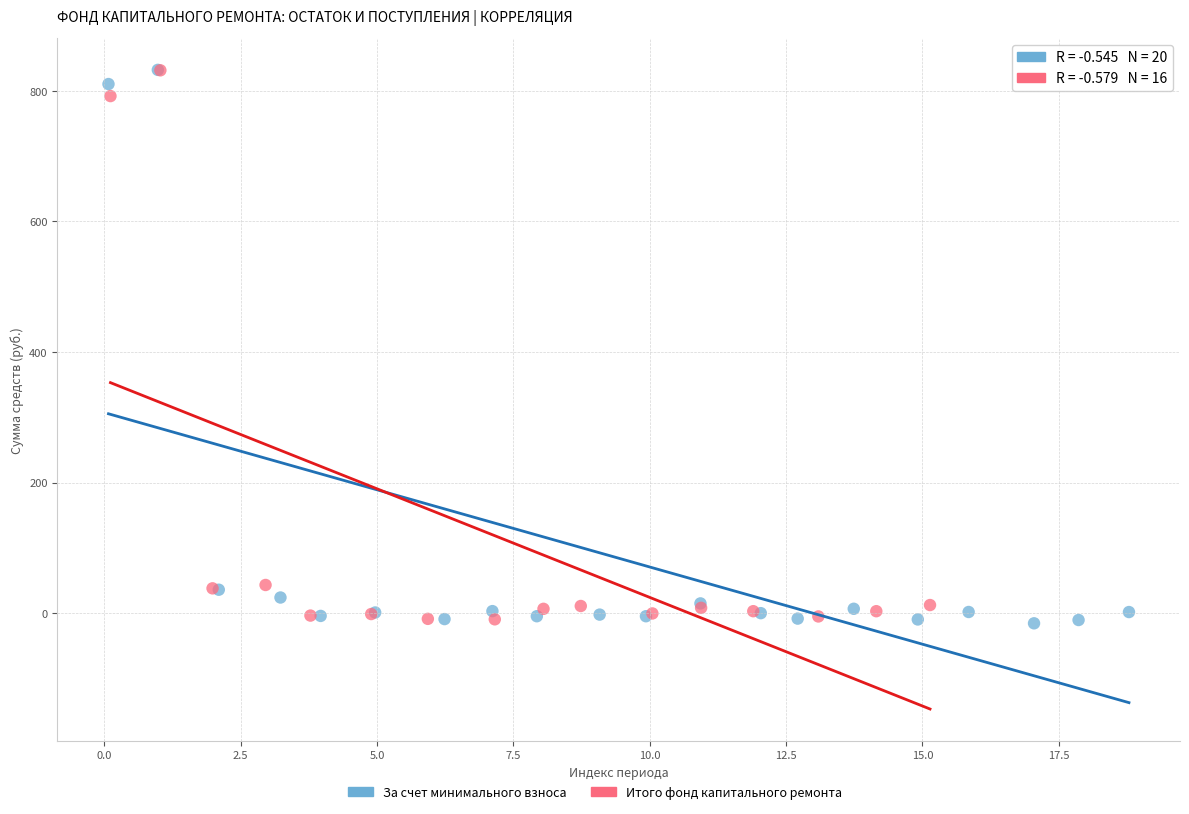

Which series has the widest spread of Y values?

За счет минимального взноса